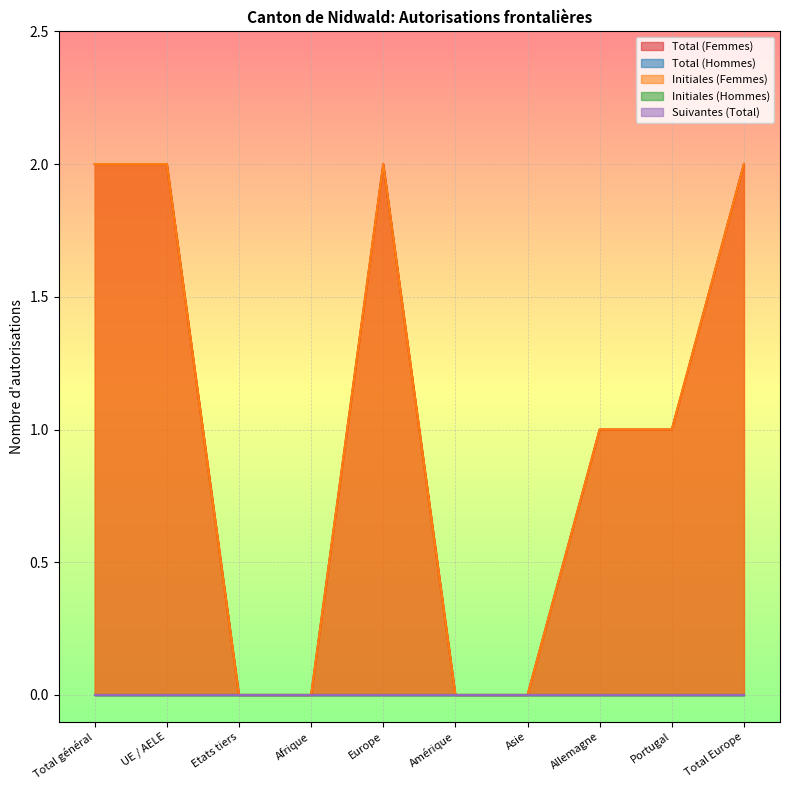

List the series in order of their peak value, lowest first.

Total (Hommes), Initiales (Hommes), Suivantes (Total), Total (Femmes), Initiales (Femmes)